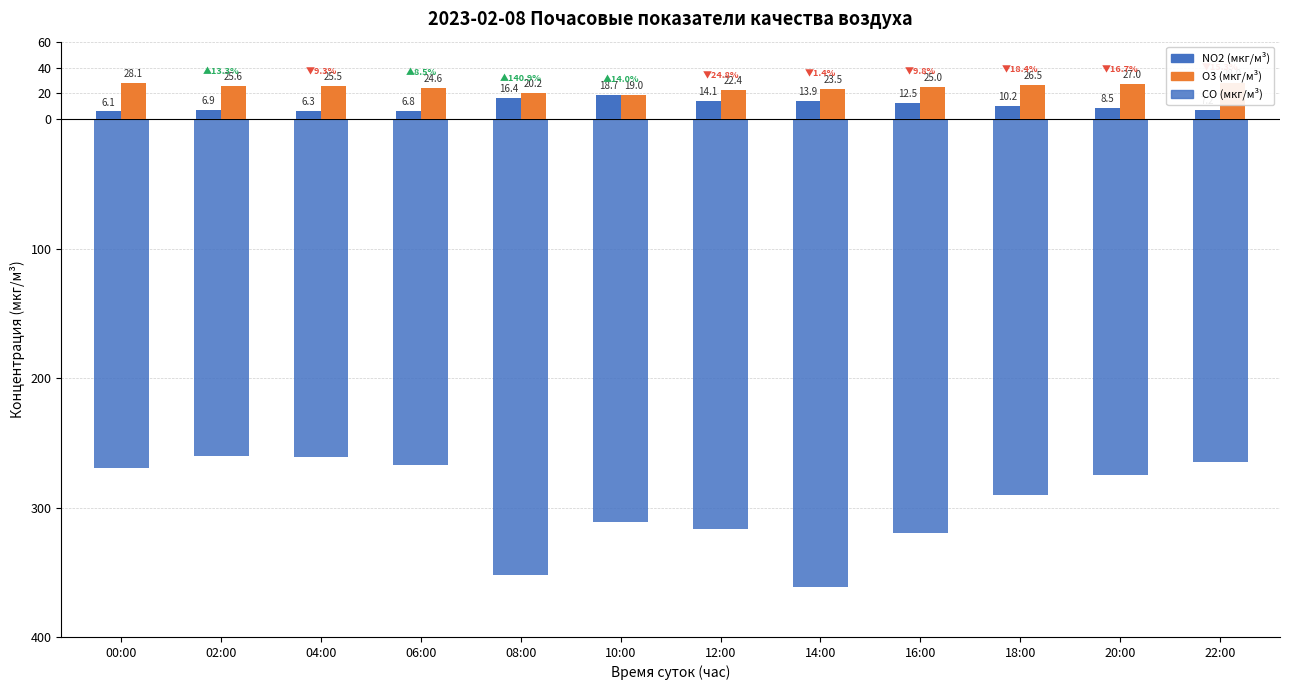

Are the bars horizontal?

No